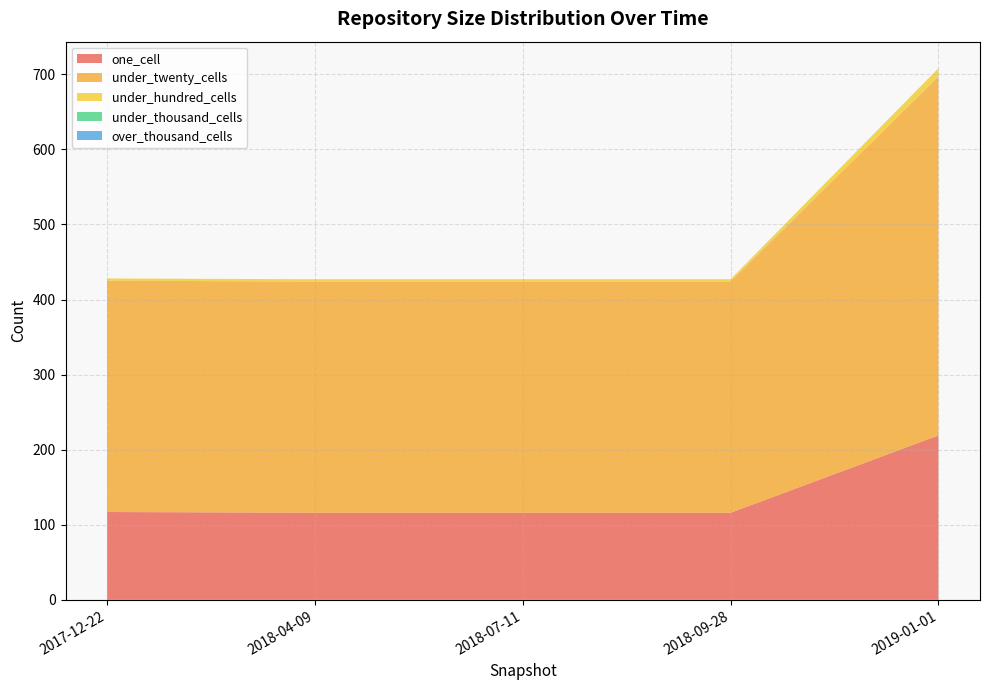

What is the difference between the maximum and minimum values in the one_cell series?

103